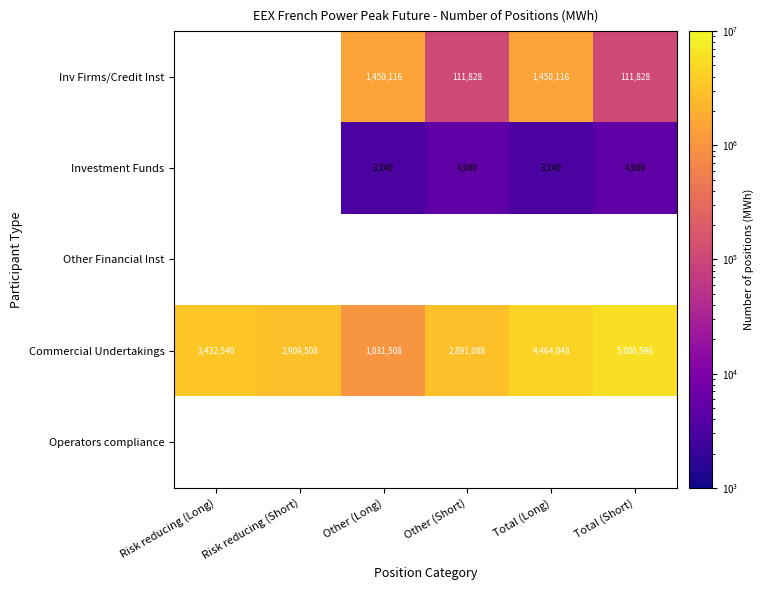

The value of Investment Funds at Other (Long) is 1936. True or false?

False